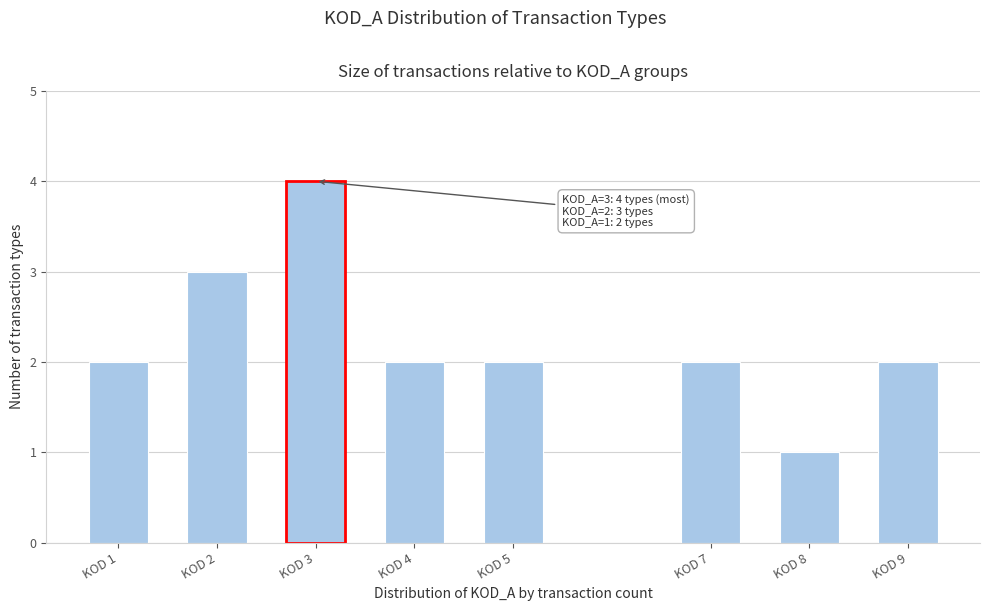

Reading left to right, transcribe all the data shown in this chart.

KOD 1=2	KOD 2=3	KOD 3=4	KOD 4=2	KOD 5=2	KOD 7=2	KOD 8=1	KOD 9=2